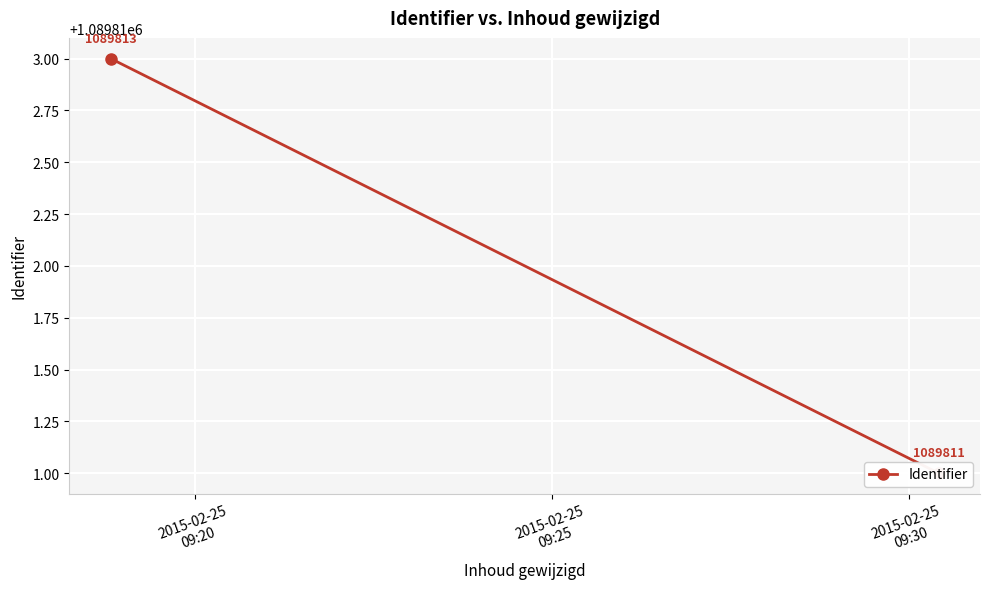

What is the sum of the values at 2015-02-25
09:25 and 2015-02-25
09:20?

2179624